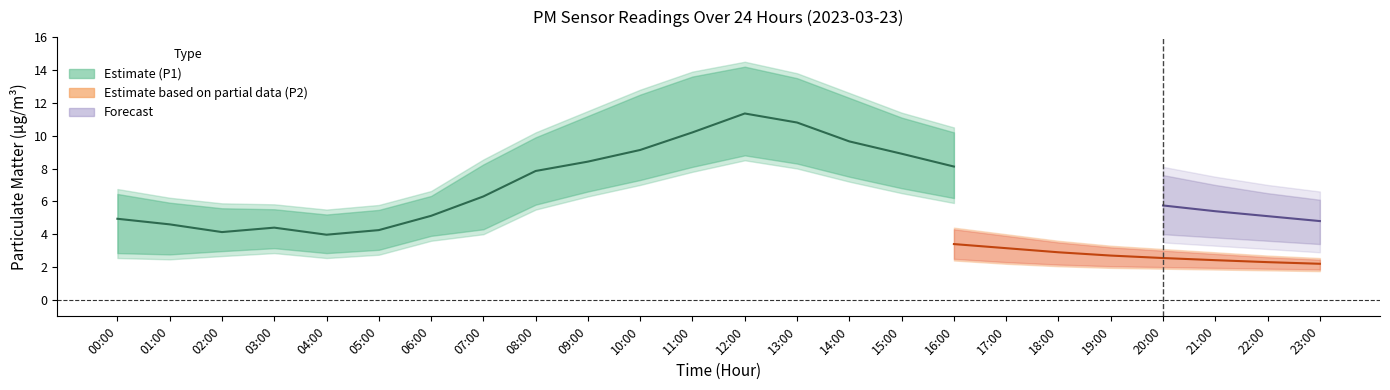

Is it true that P1_upper equals 2.6 at 00:00?

False